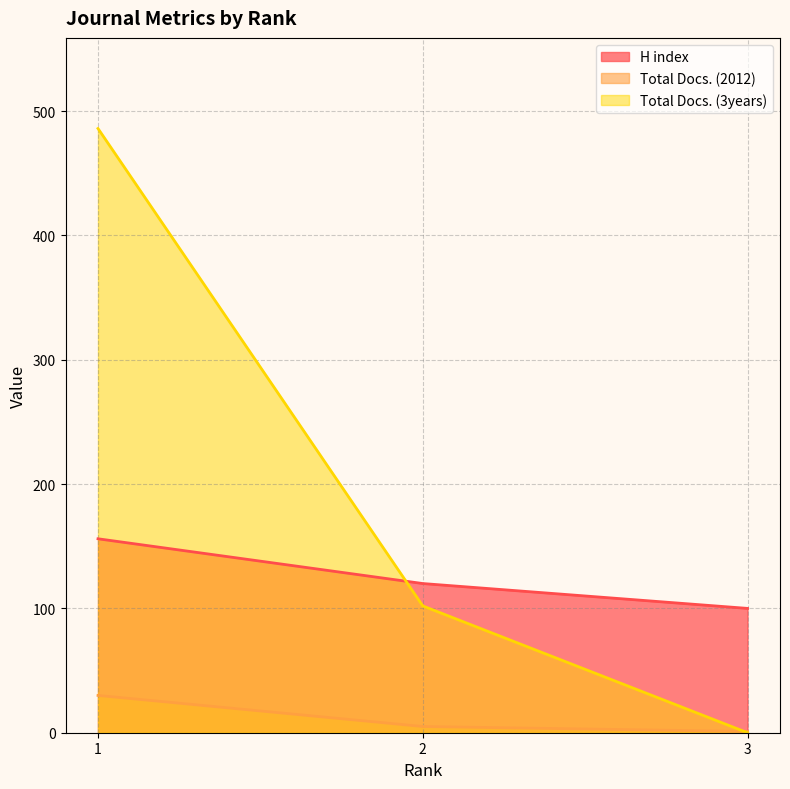

What is the value of the Total Docs. (2012) point at the 2nd from the left?

5